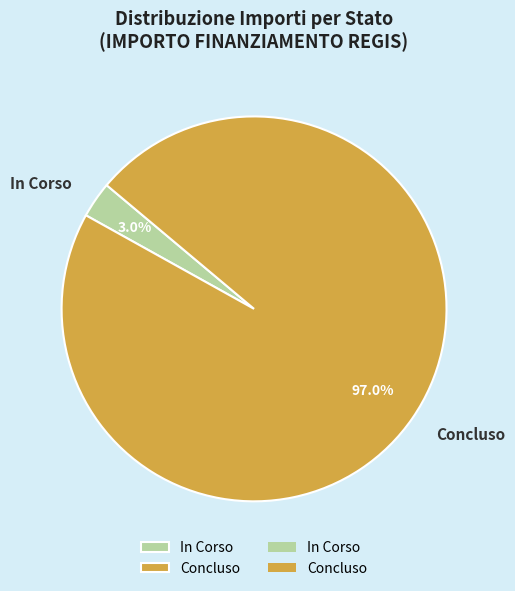

Rank the categories by value from highest to lowest.

Concluso, In Corso